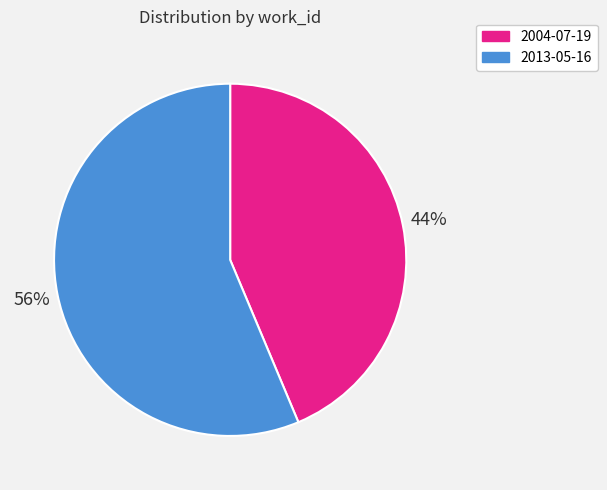

Which category has the biggest portion of the pie?

2013-05-16